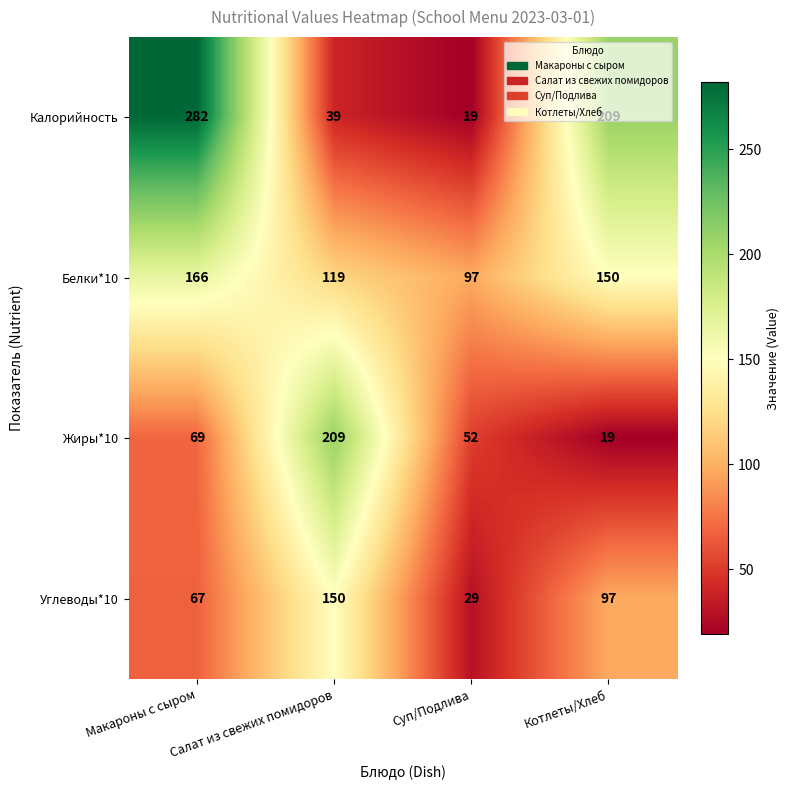

What is the spread (max minus min) of values at Макароны с сыром?

215